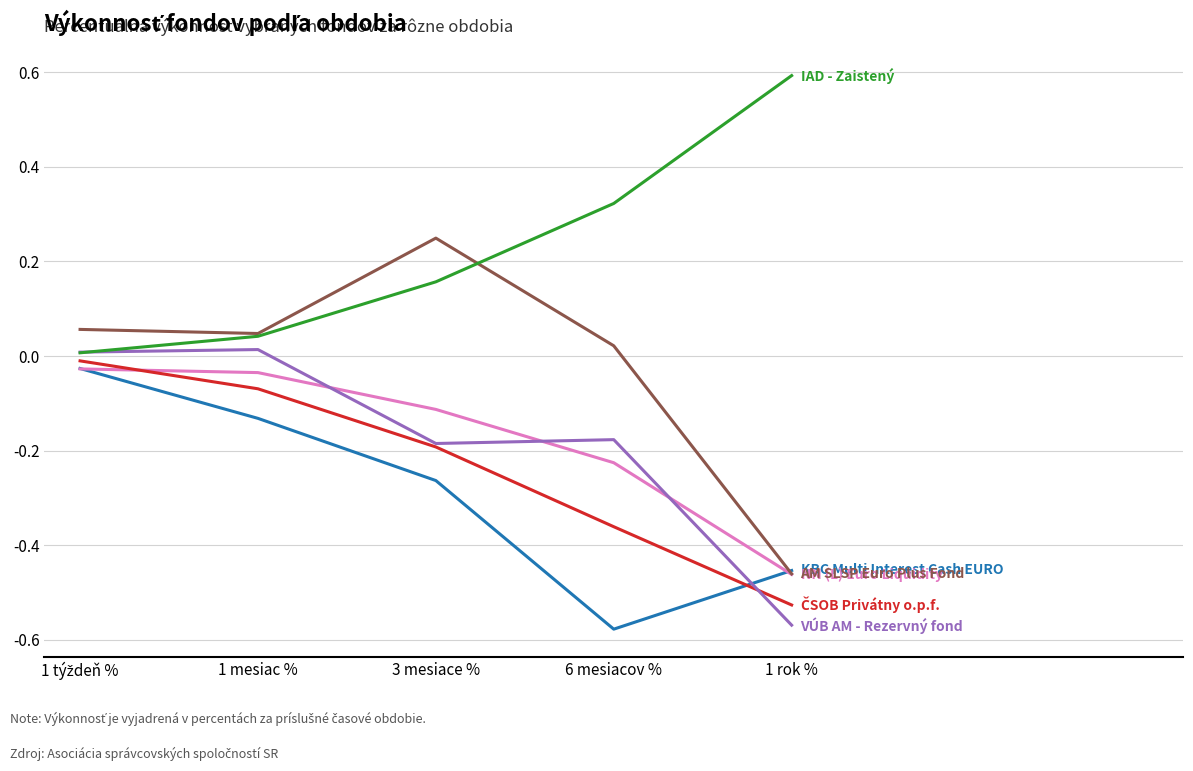

What is the maximum value shown in the chart?

0.6